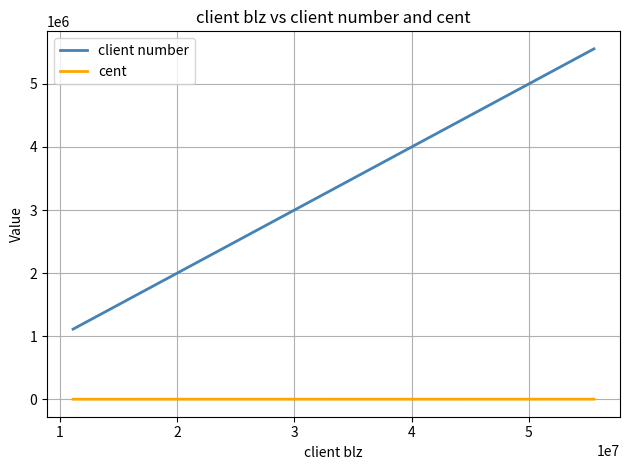

True or false: client number and cent cross at least once.

False